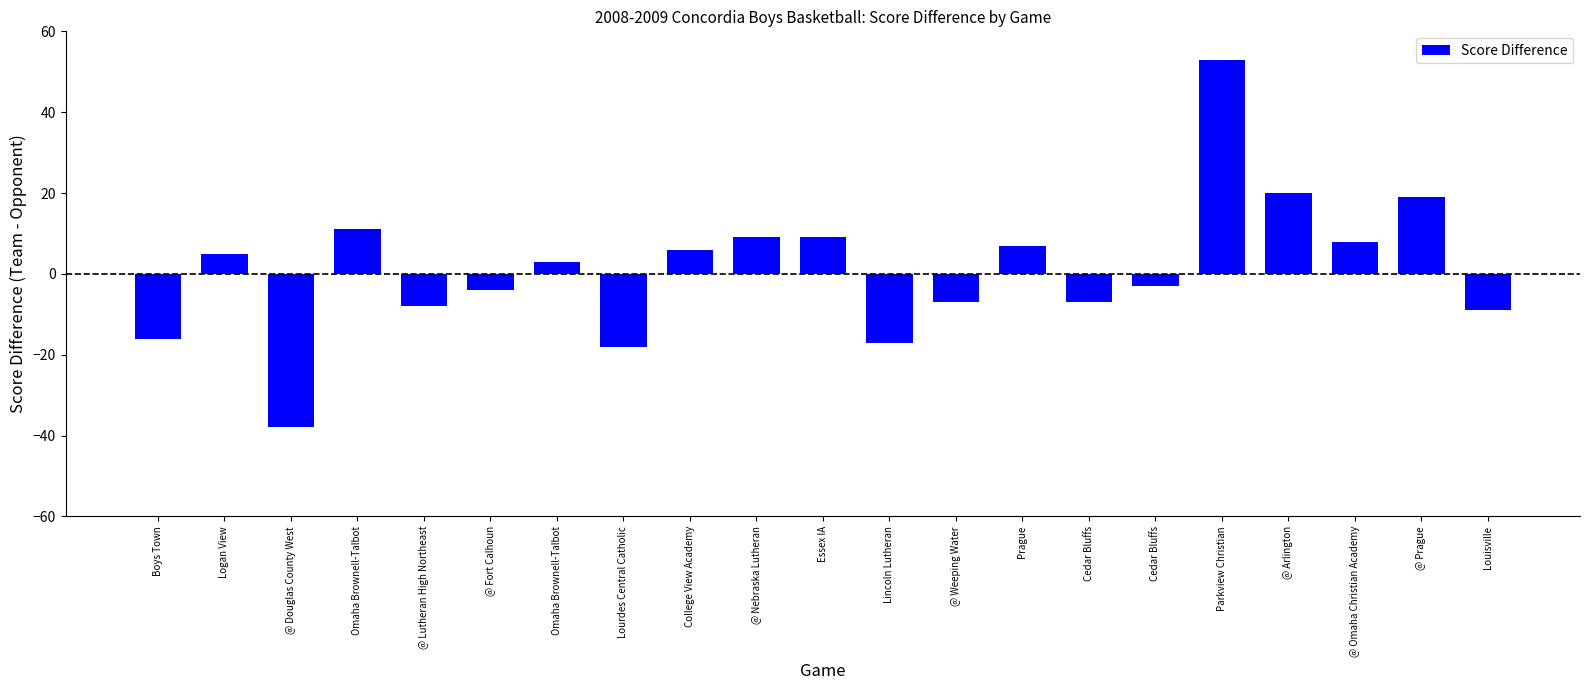

How many series are shown in this chart?

1